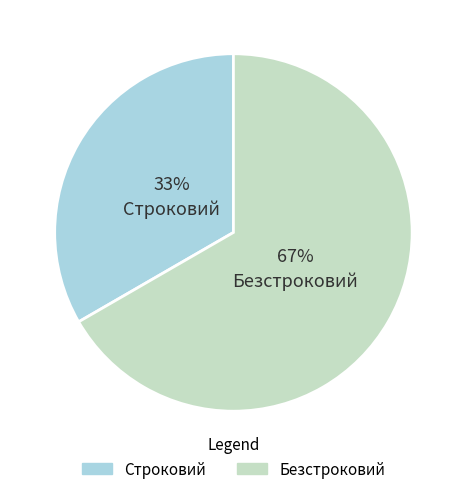

To the nearest percent, what percentage of the pie is Безстроковий?

67%